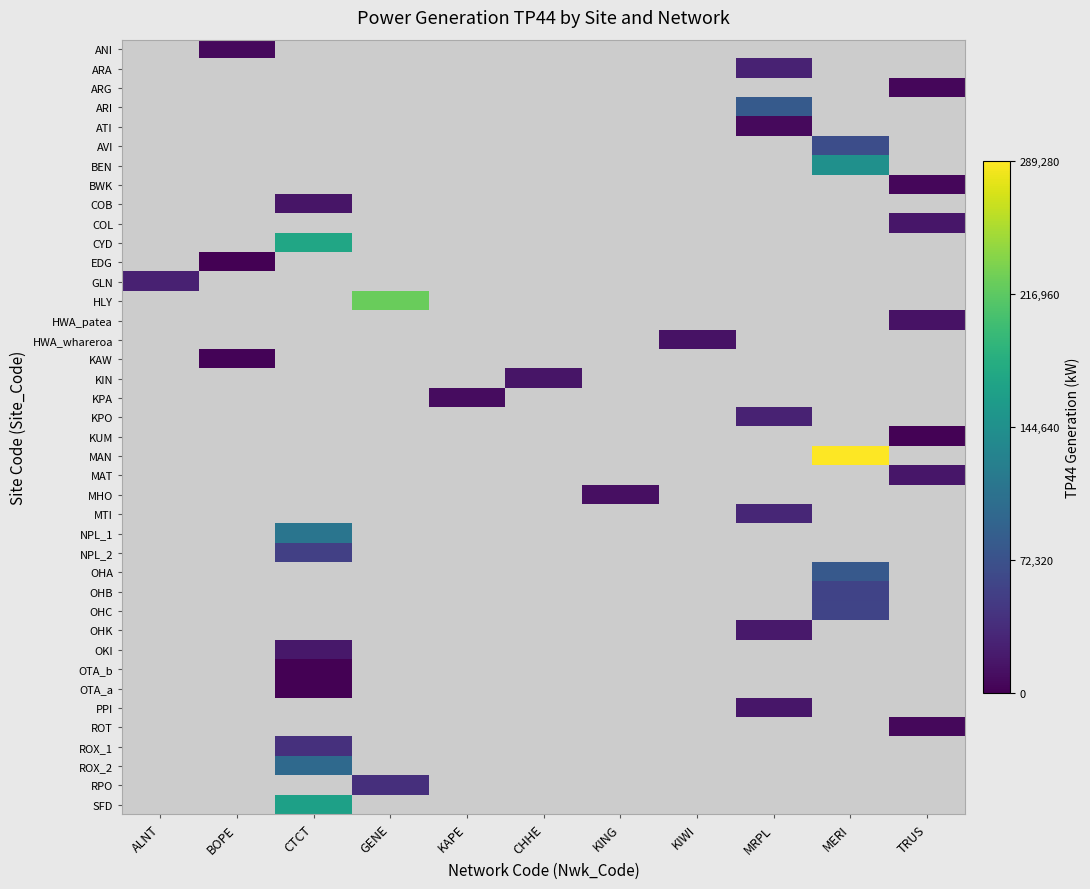

Count the number of categories in the chart.

11